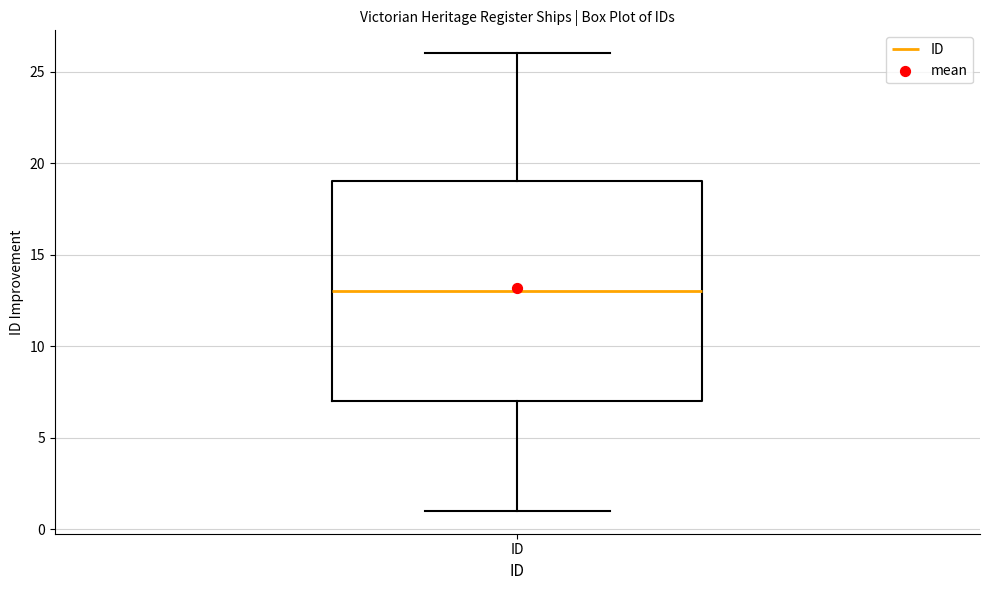

Transcribe this box plot: give where the median line is, the range the box spans, and where the two whiskers end, as read against the y-axis. The values are not printed on the chart, so give them approximately, as read against the axis.

median 13, box 7 to 19, whiskers 1 to 26